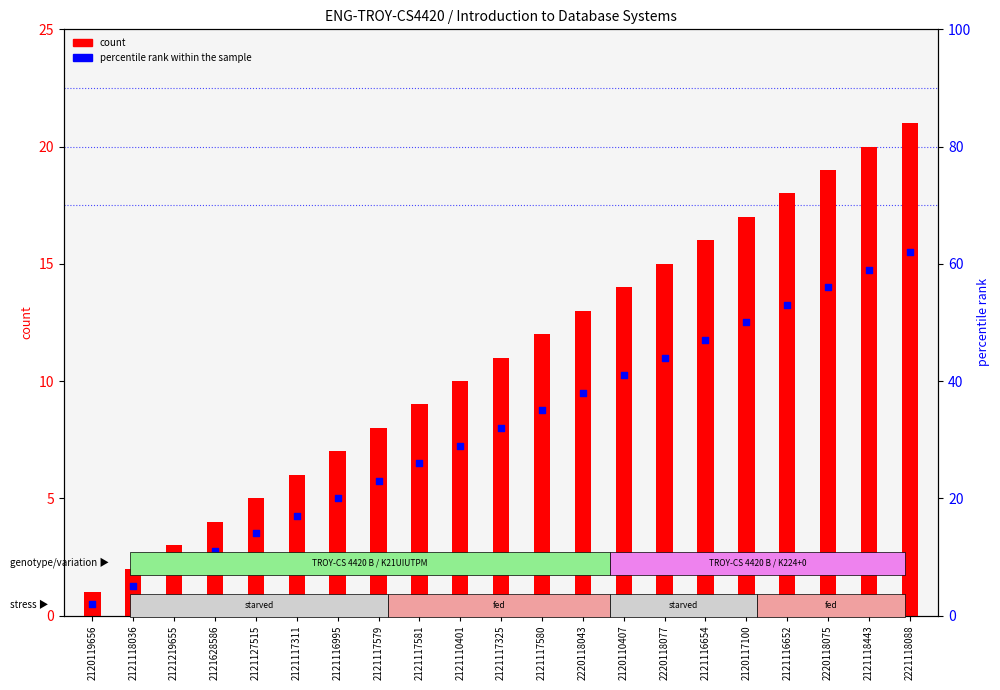

Which series has the largest Y range (max minus min)?

percentile rank within the sample